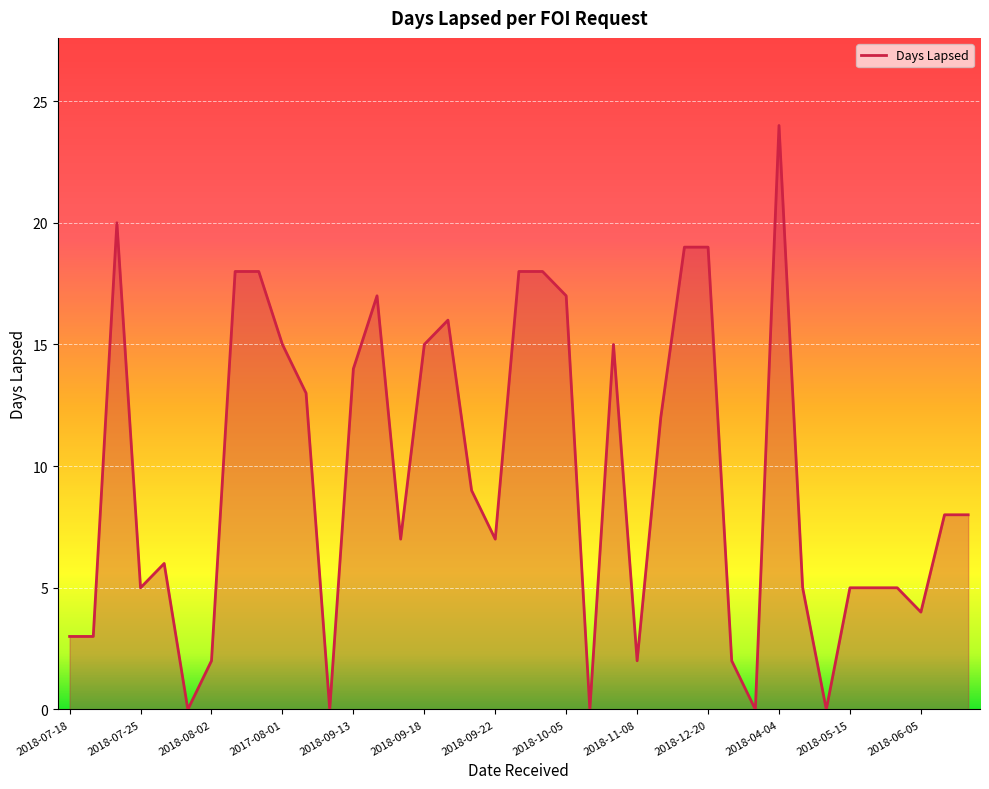

What is the difference between the maximum and minimum values?

24